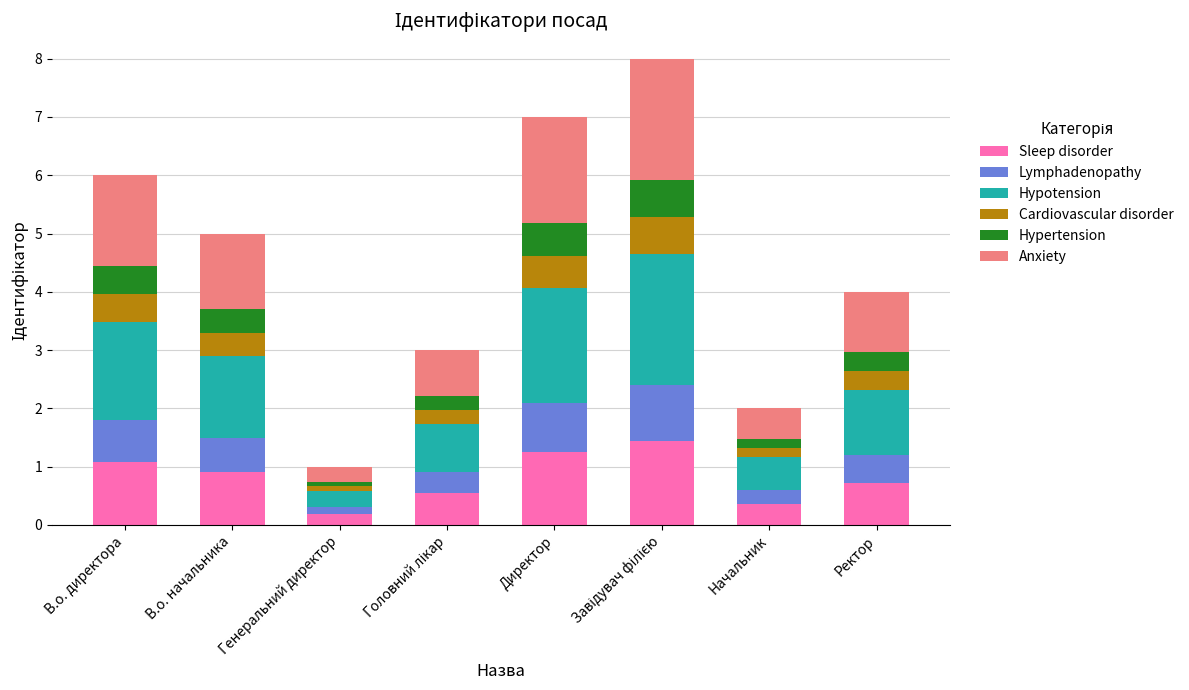

How many series are shown in this chart?

6